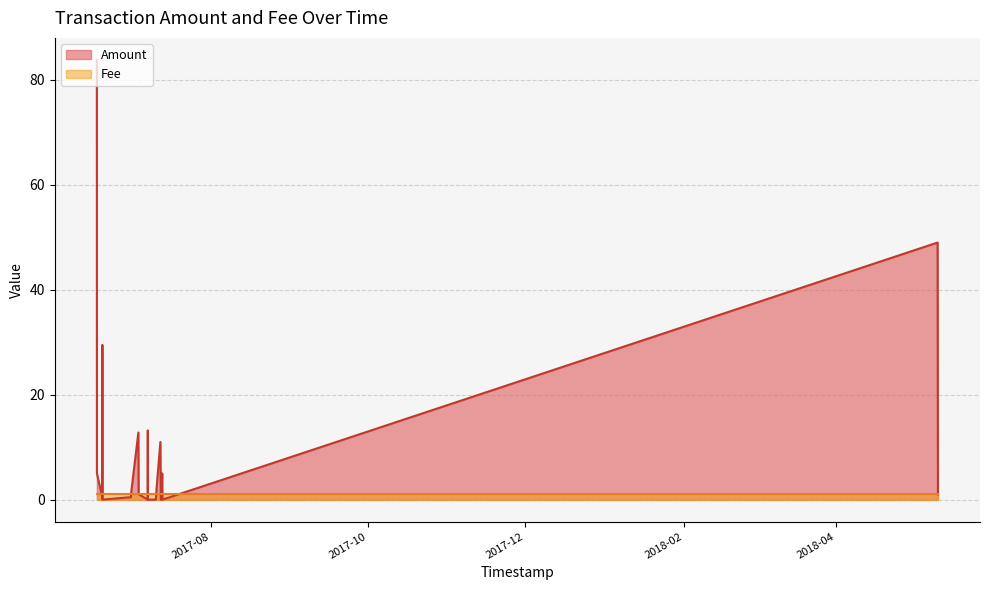

At which label does the data first exceed 1?

2017-06-17 12:22:25